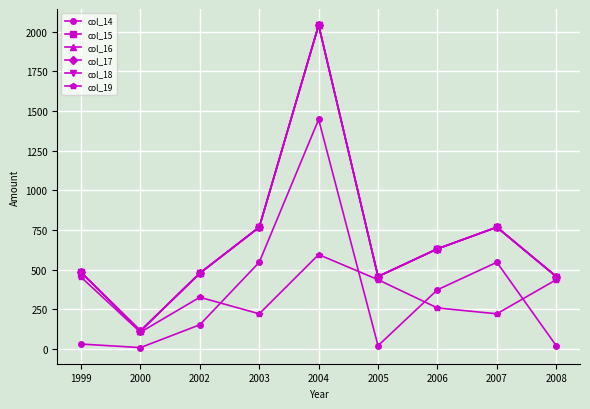

What is the value of the col_19 point at the 2nd from the left?

105.1